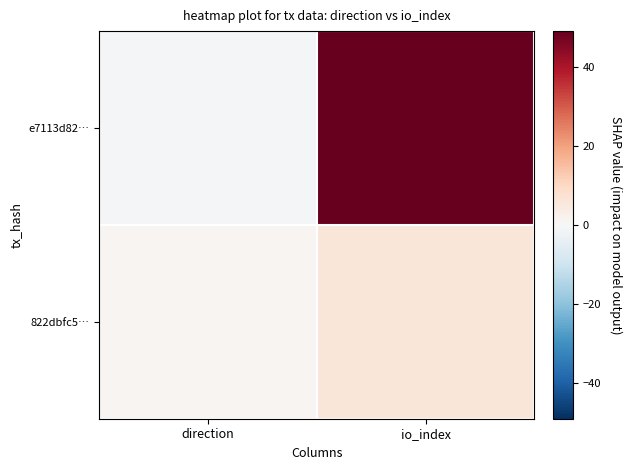

Reading right to left, extract all data points from this chart.

e7113d82…: io_index=49	direction=-1
822dbfc5…: io_index=6	direction=1